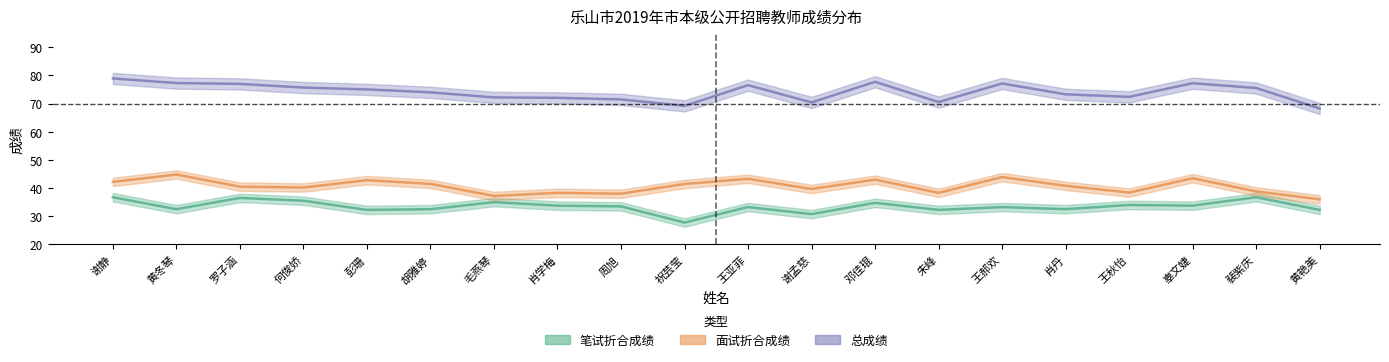

Where is the first local maximum for 总成绩?

王亚菲